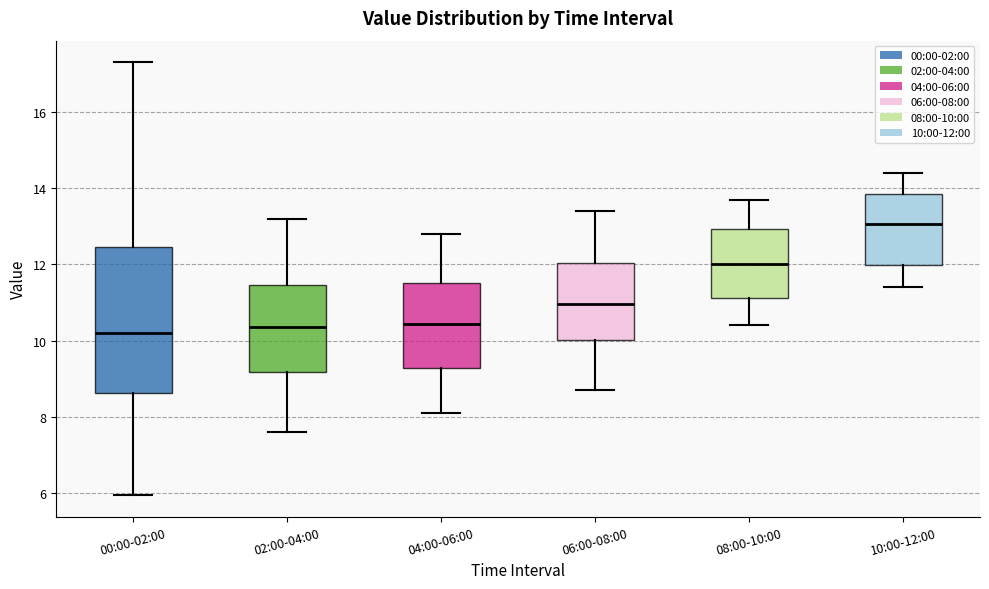

Comparing the boxes themselves (not the whiskers), which one is the tallest?

00:00-02:00